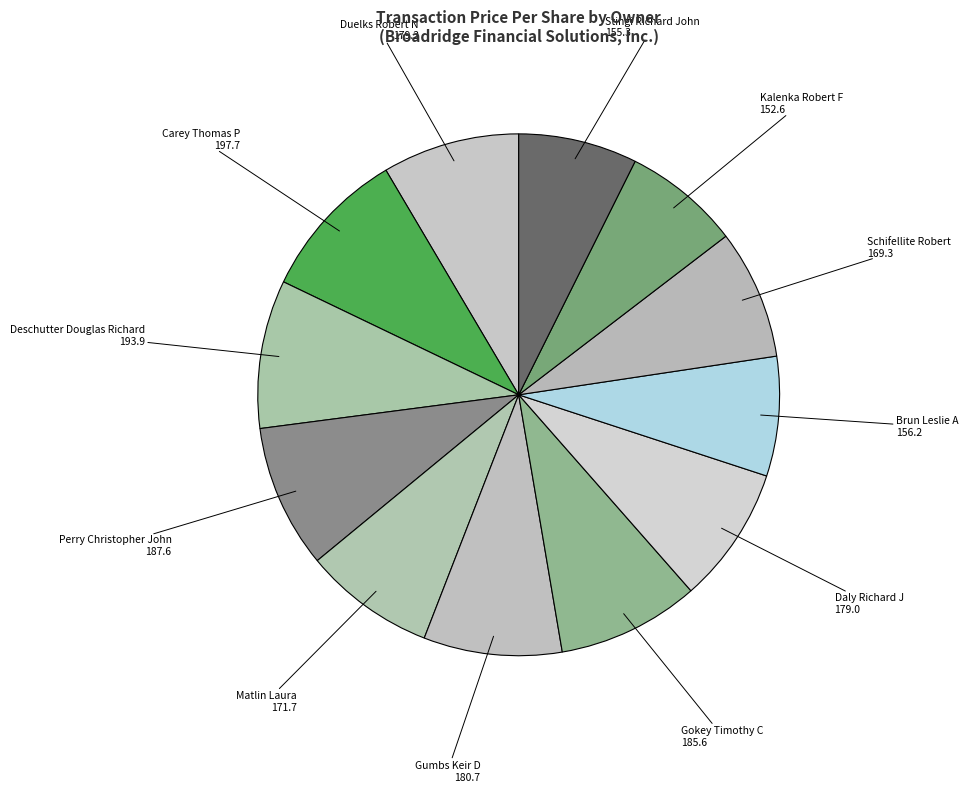

Is it true that Stingi Richard John is 1% of the pie?

False